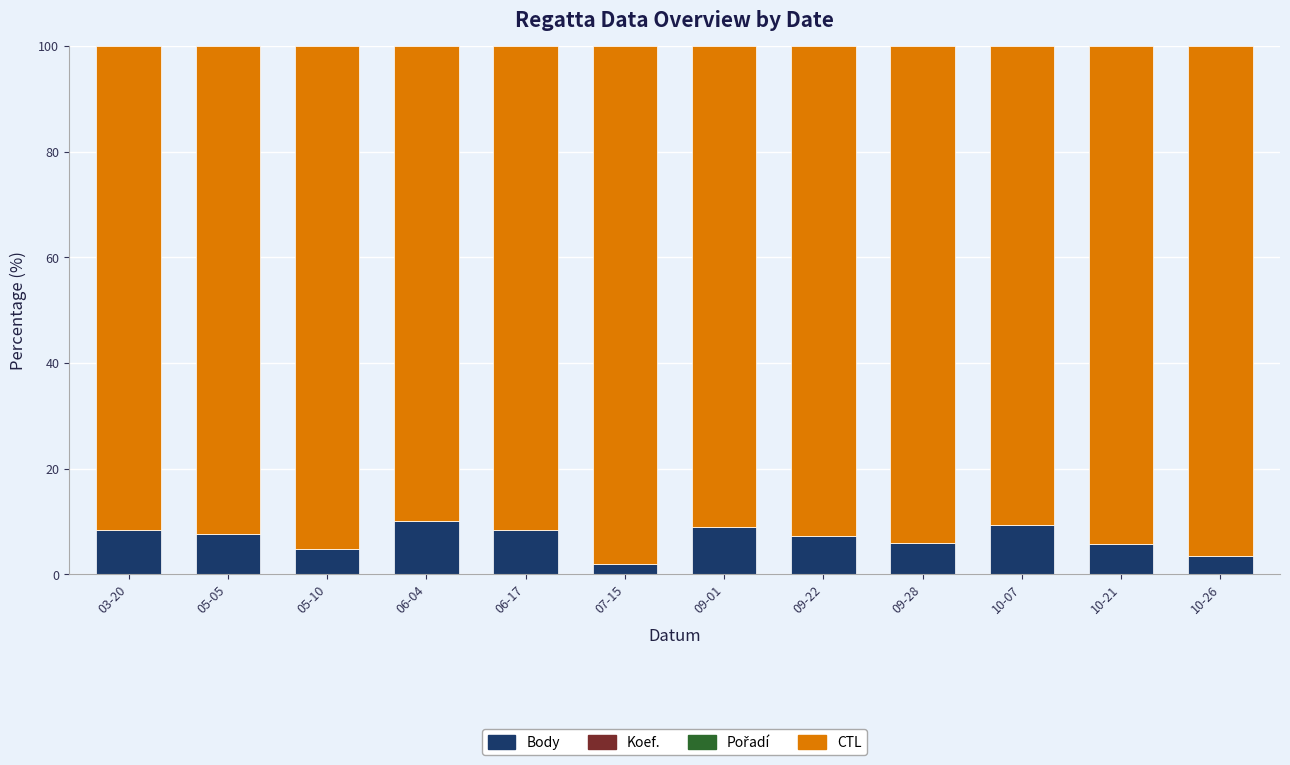

The Body series shows 12.5 at 05-05. True or false?

False